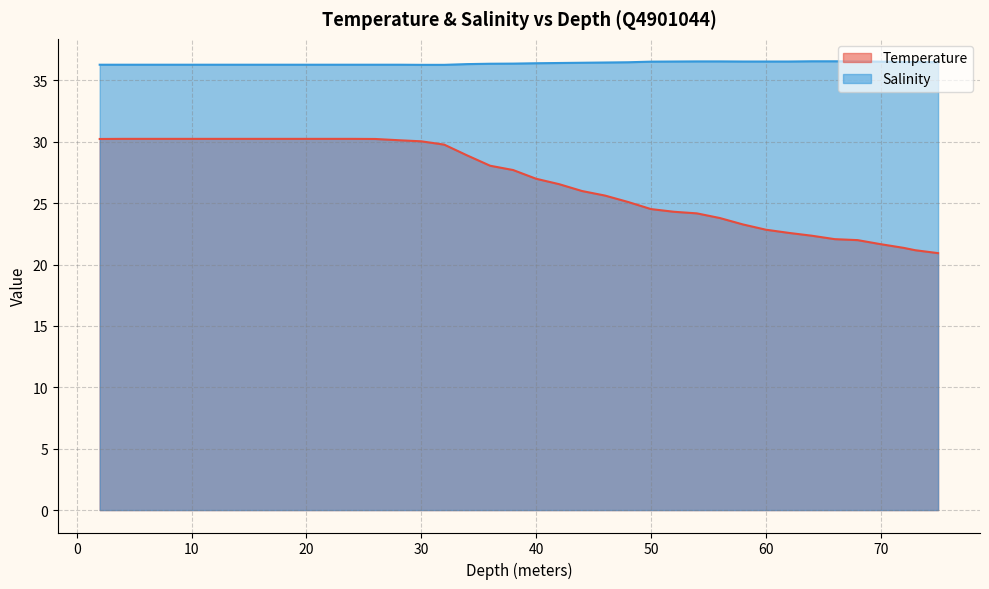

True or false: Temperature and Salinity intersect in this chart.

False